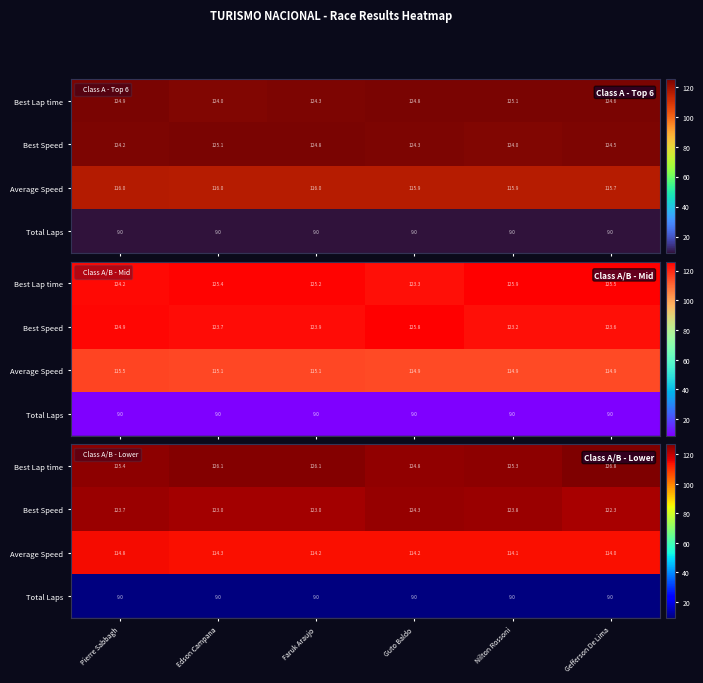

The value of Best Speed at Guto Baldo is 124.3. True or false?

True